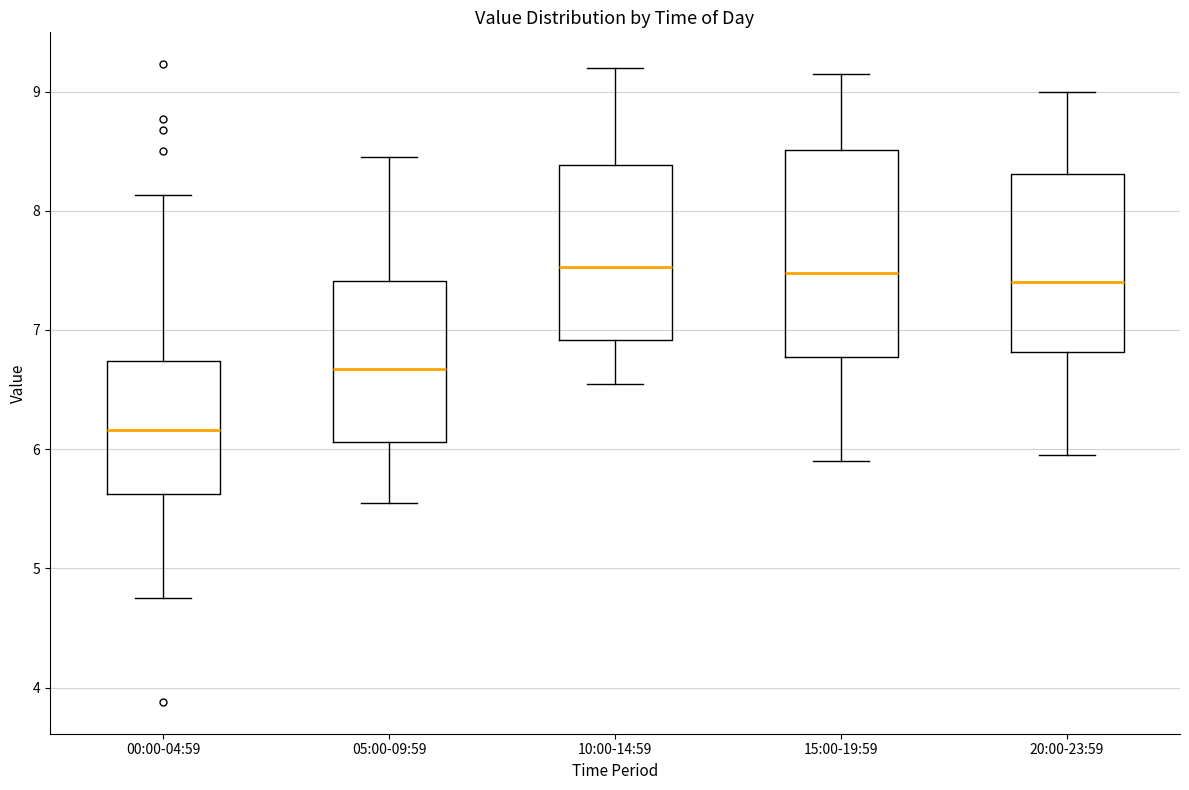

Which box is the tallest, from its lower edge to its upper edge?

15:00-19:59